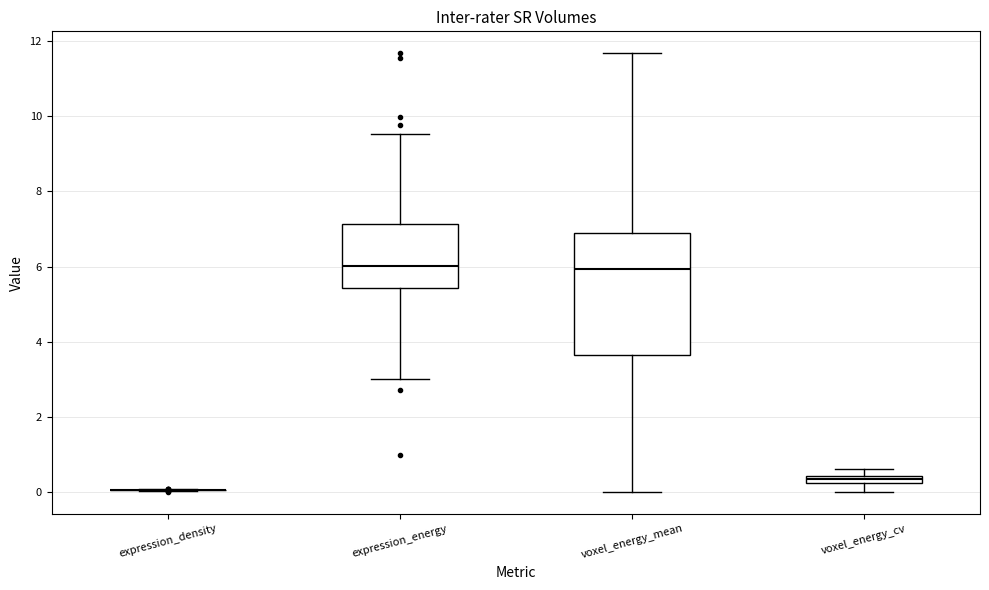

Where is the lower edge of the box for expression_energy on the y-axis? The values are not printed on the chart, so give them approximately, as read against the axis.

5.4